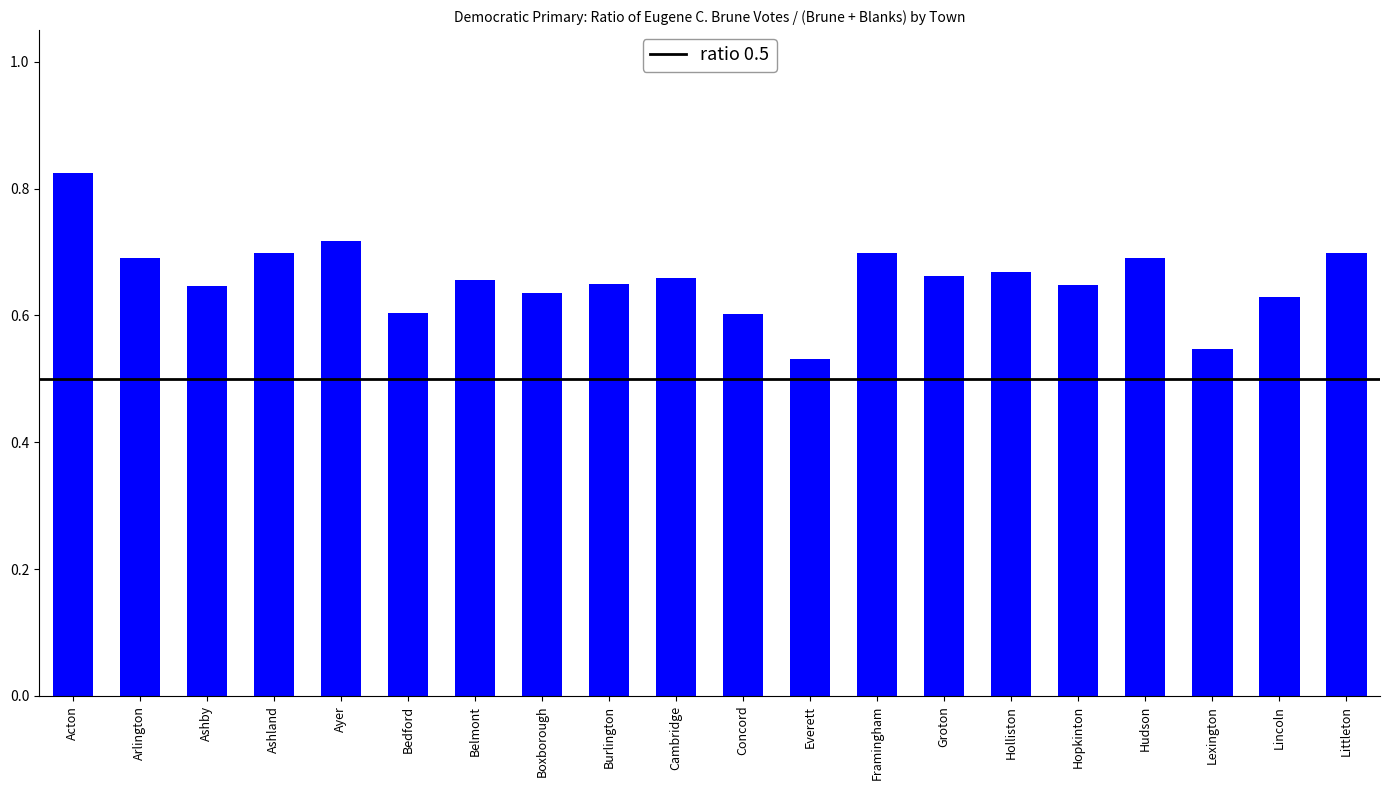

True or false: the data shows 0.6 at Lincoln.

True